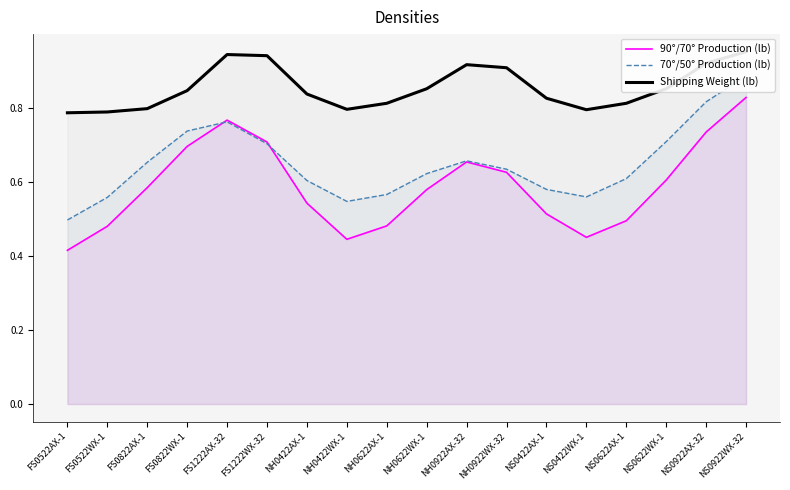

What is the difference between the maximum and minimum values in the Shipping Weight (lb) series?

0.2